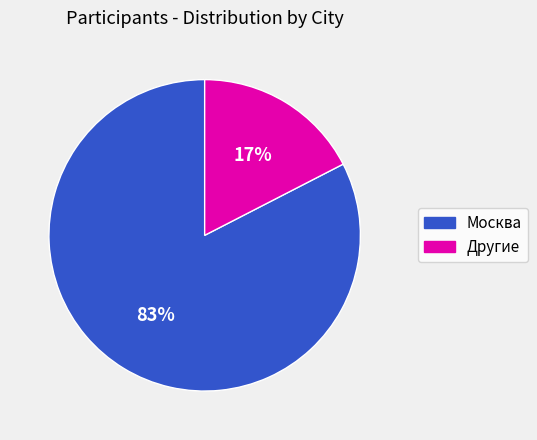

How many slices are in this pie chart?

2